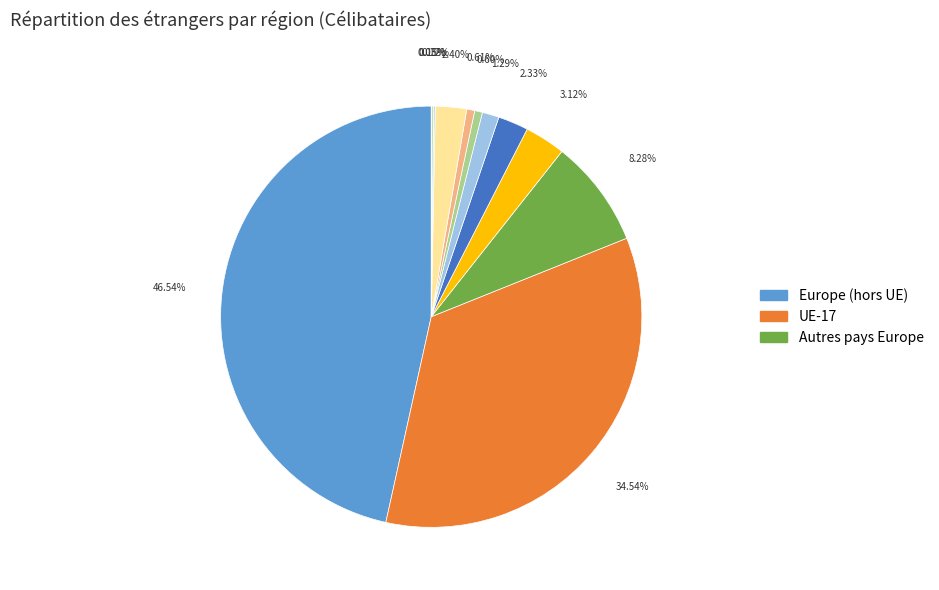

How many segments does this pie chart have?

12